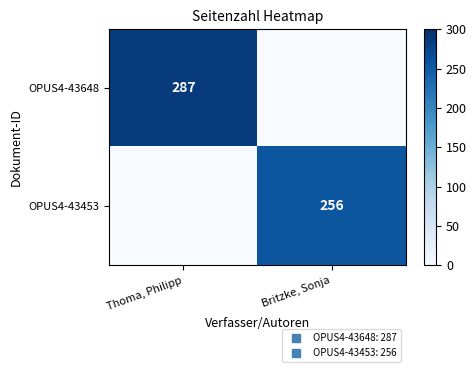

What is the average value of the row_0 series?

144